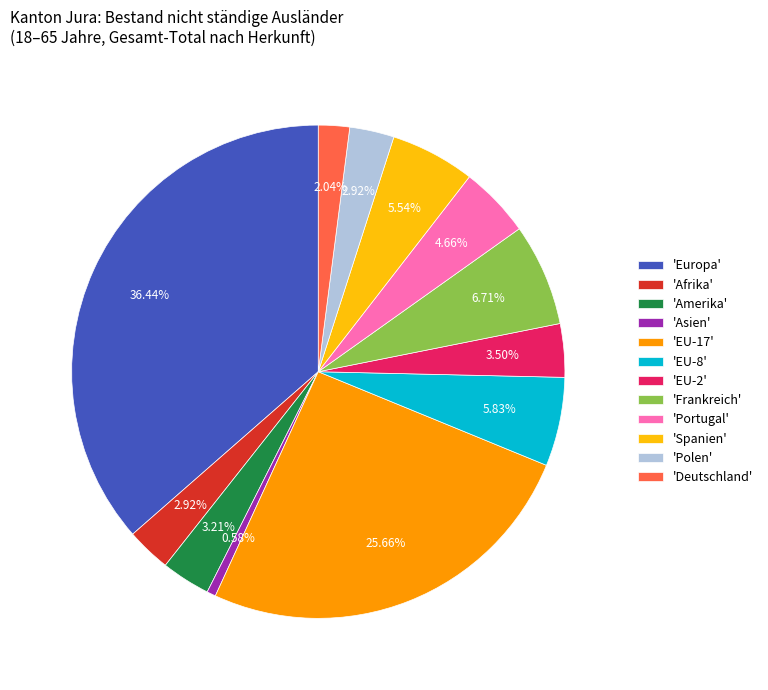

Approximately how many times larger is the value at 'Frankreich' compared to 'EU-2'?

1.9